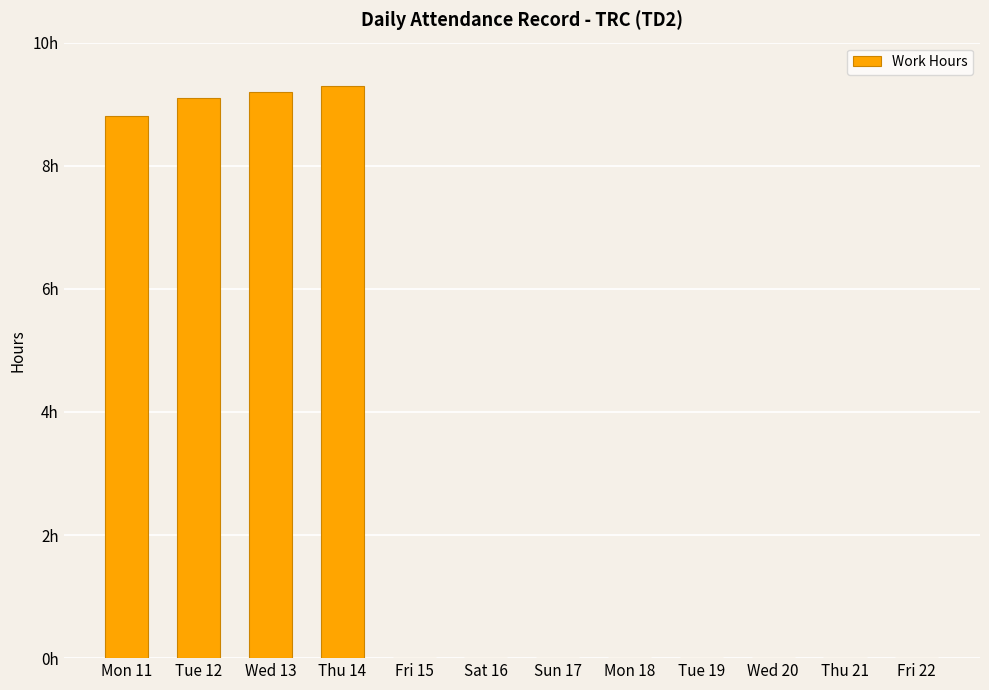

Which has a higher value, Sat 16 or Sun 17?

Sat 16